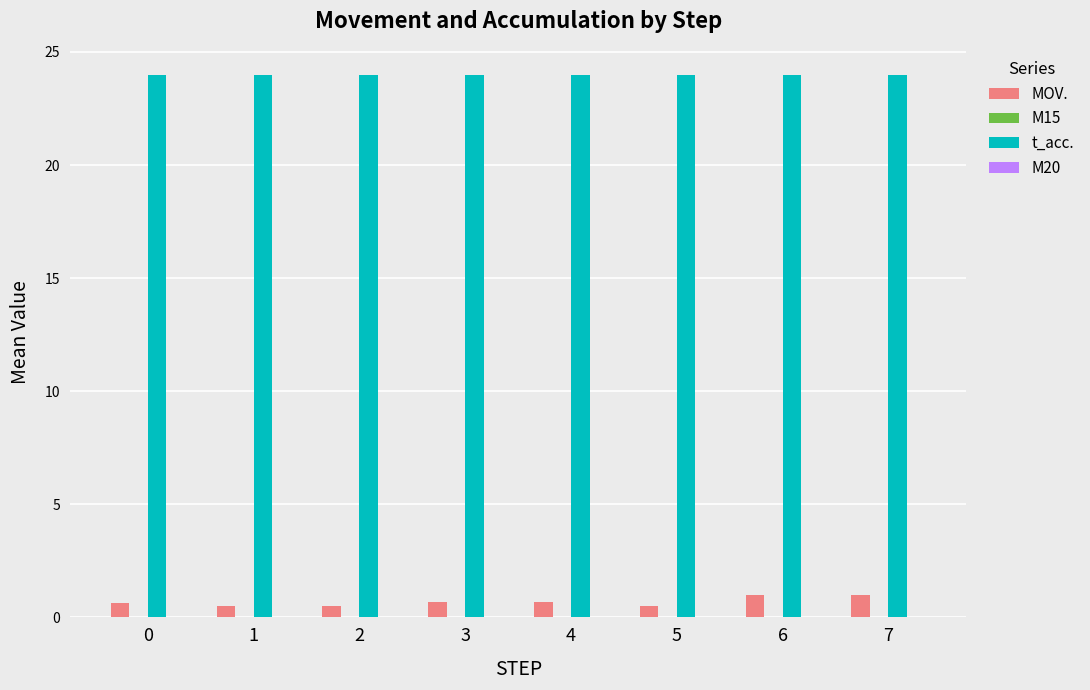

What is the lowest value of the MOV. series?

0.5